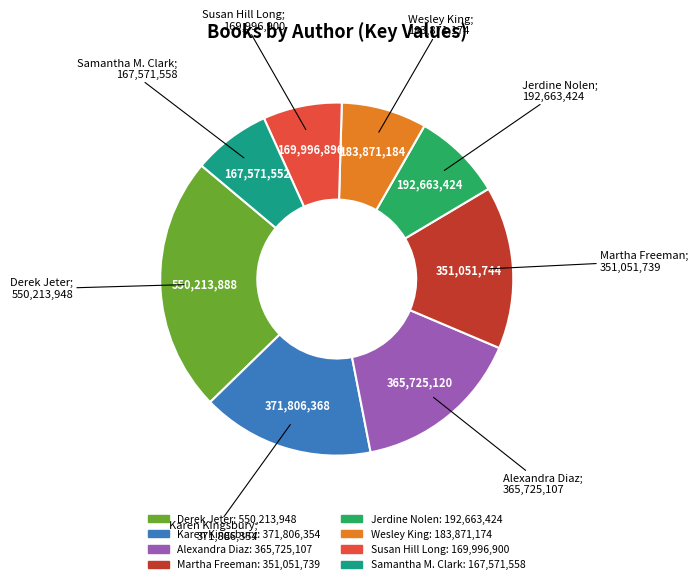

Does any single category account for the majority?

No